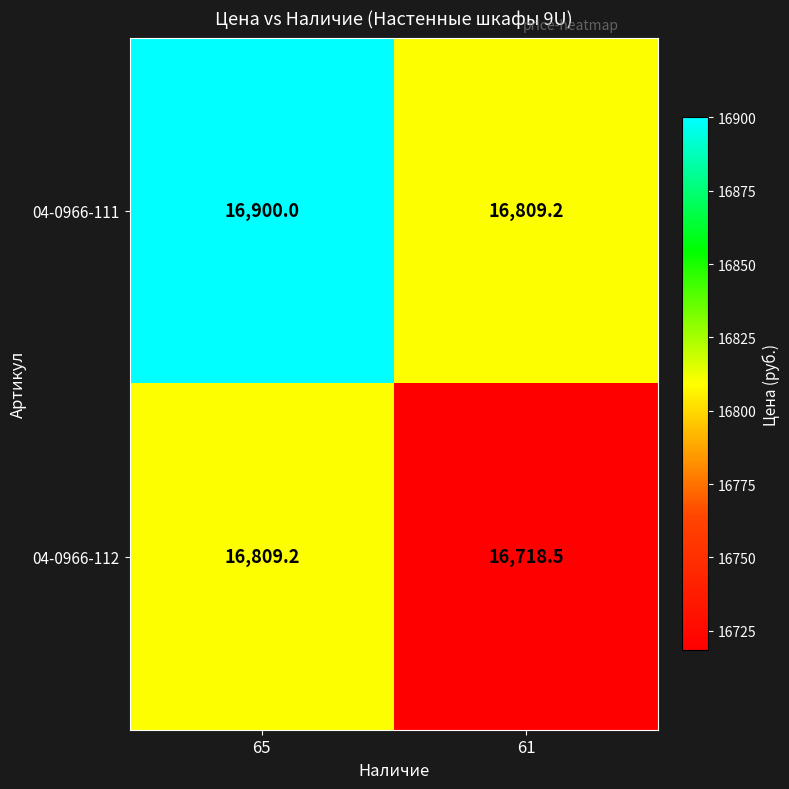

Reading left to right, what are all the values shown in this chart?

04-0966-111: 16900.0	16809.2
04-0966-112: 16809.2	16718.5